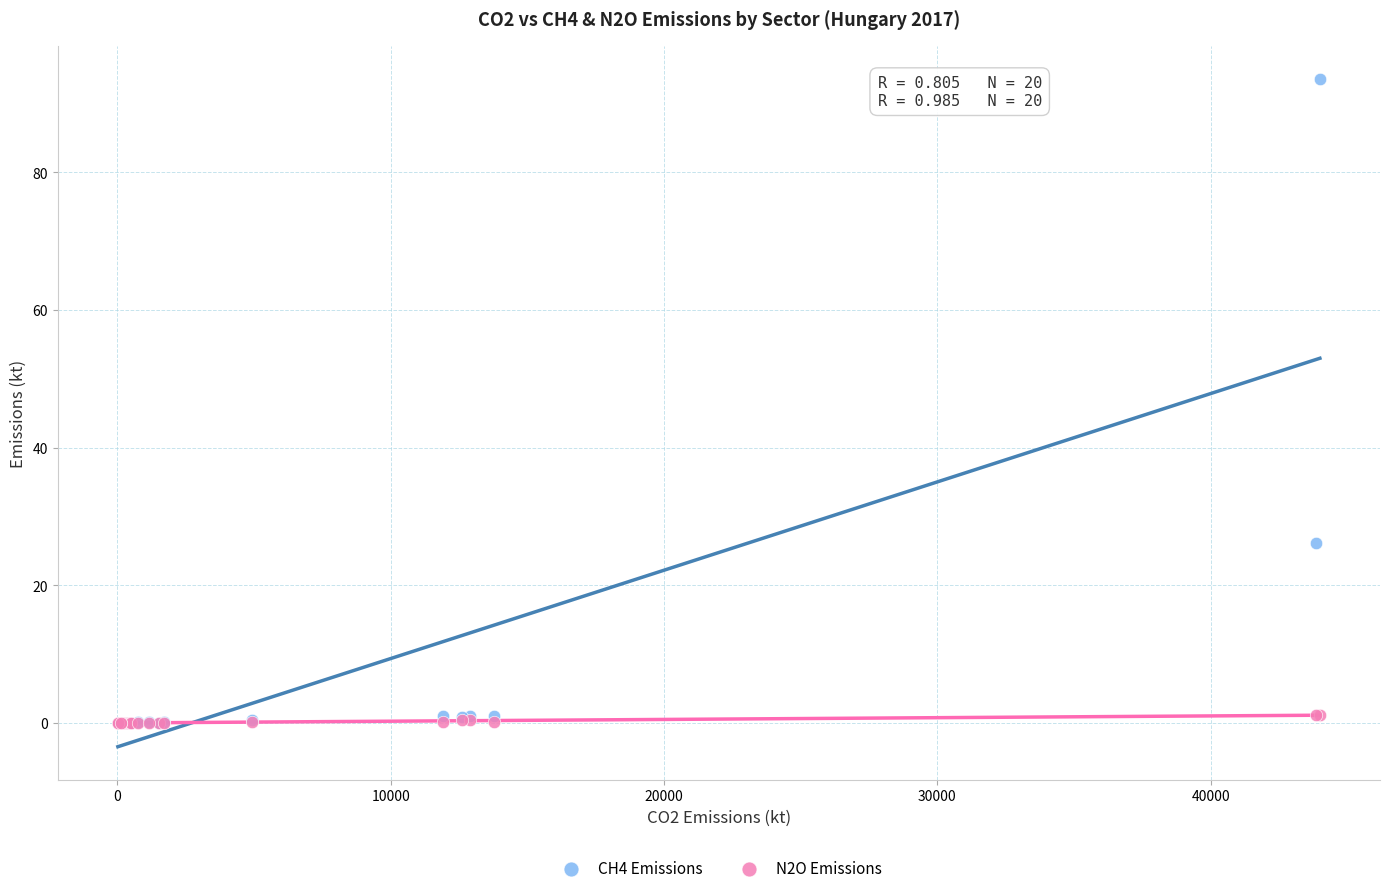

Which series has the largest Y range (max minus min)?

CH4 Emissions